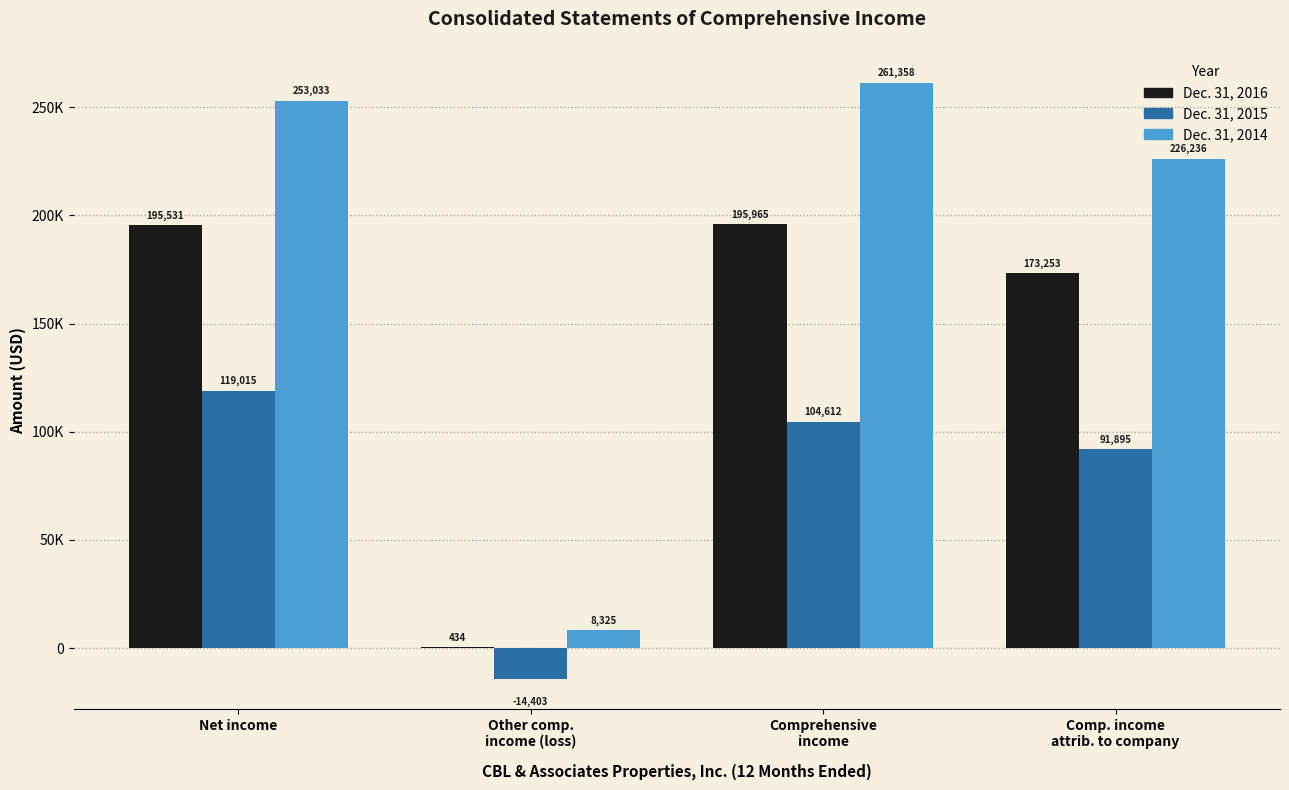

Does the chart contain stacked bars?

No